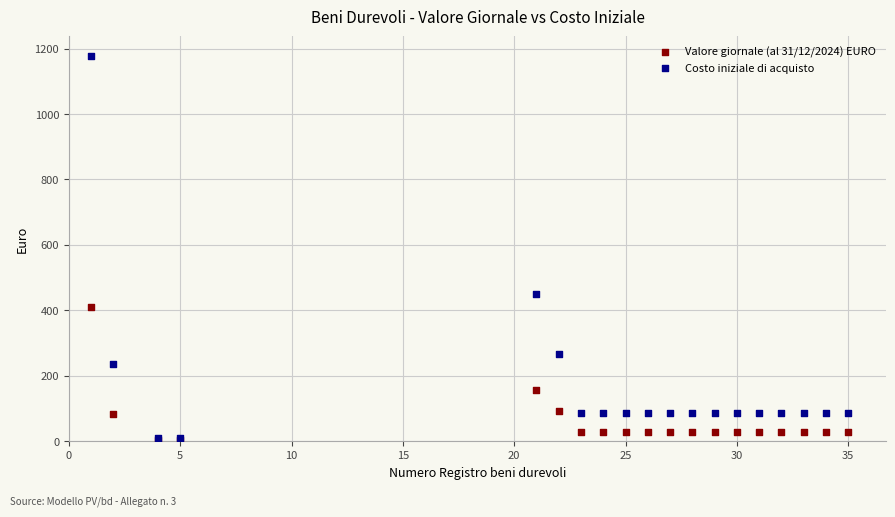

In the Costo iniziale di acquisto series, what Y value is closest to 594?

450.7